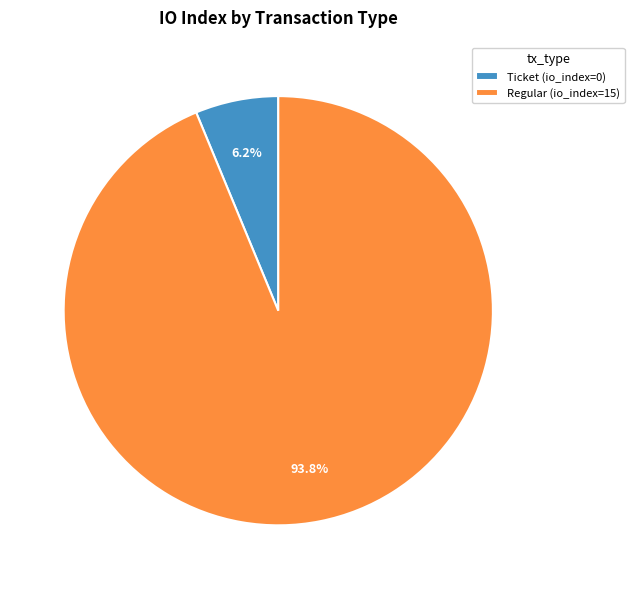

Does any single category account for the majority?

Yes